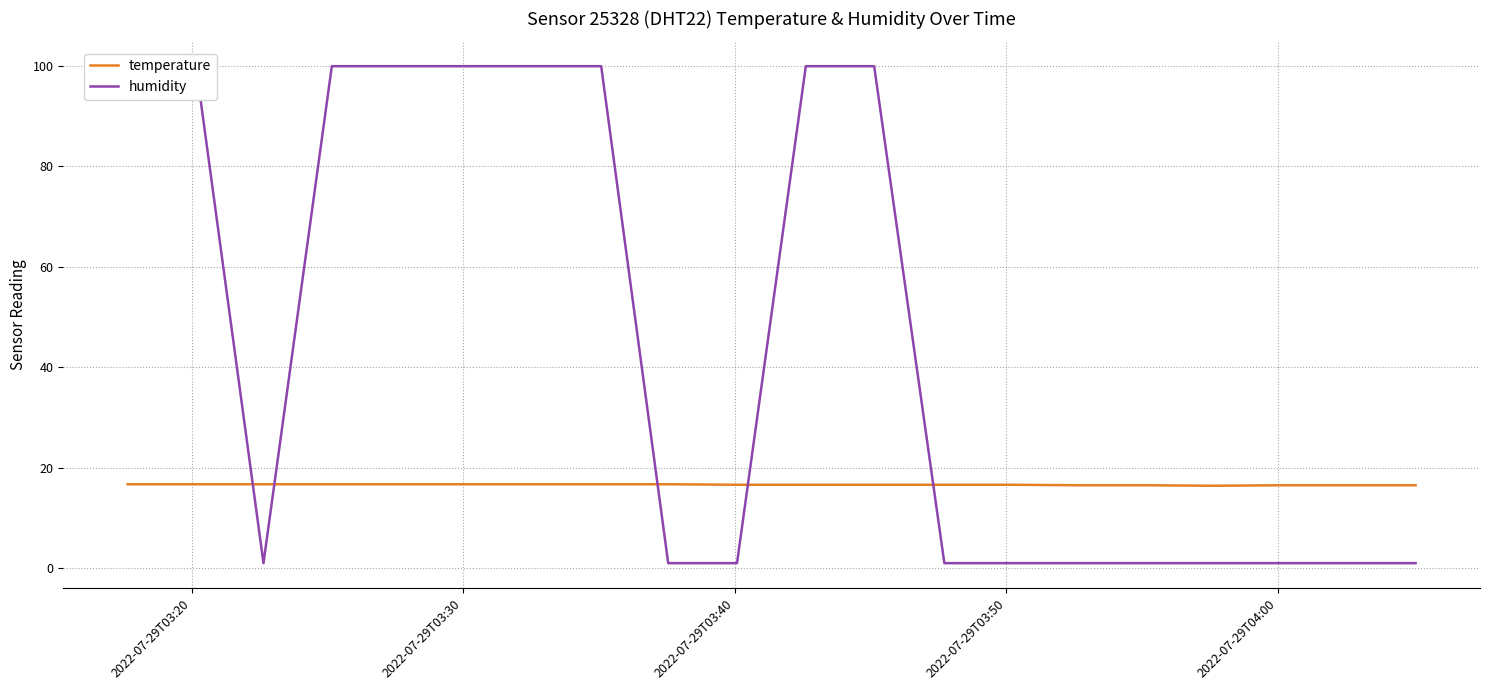

Rank the series by their maximum value, from lowest to highest.

temperature, humidity